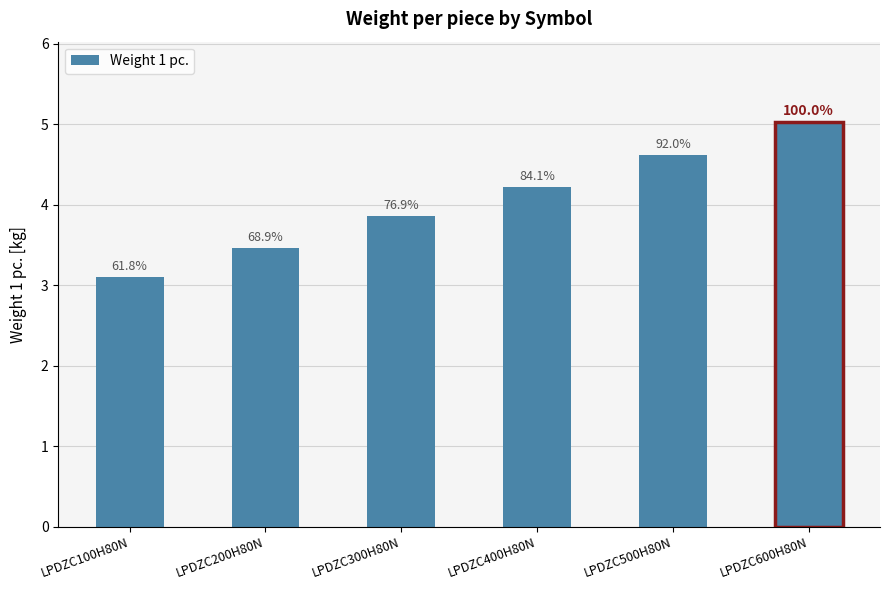

What is the difference between the second highest and second lowest values?

1.2